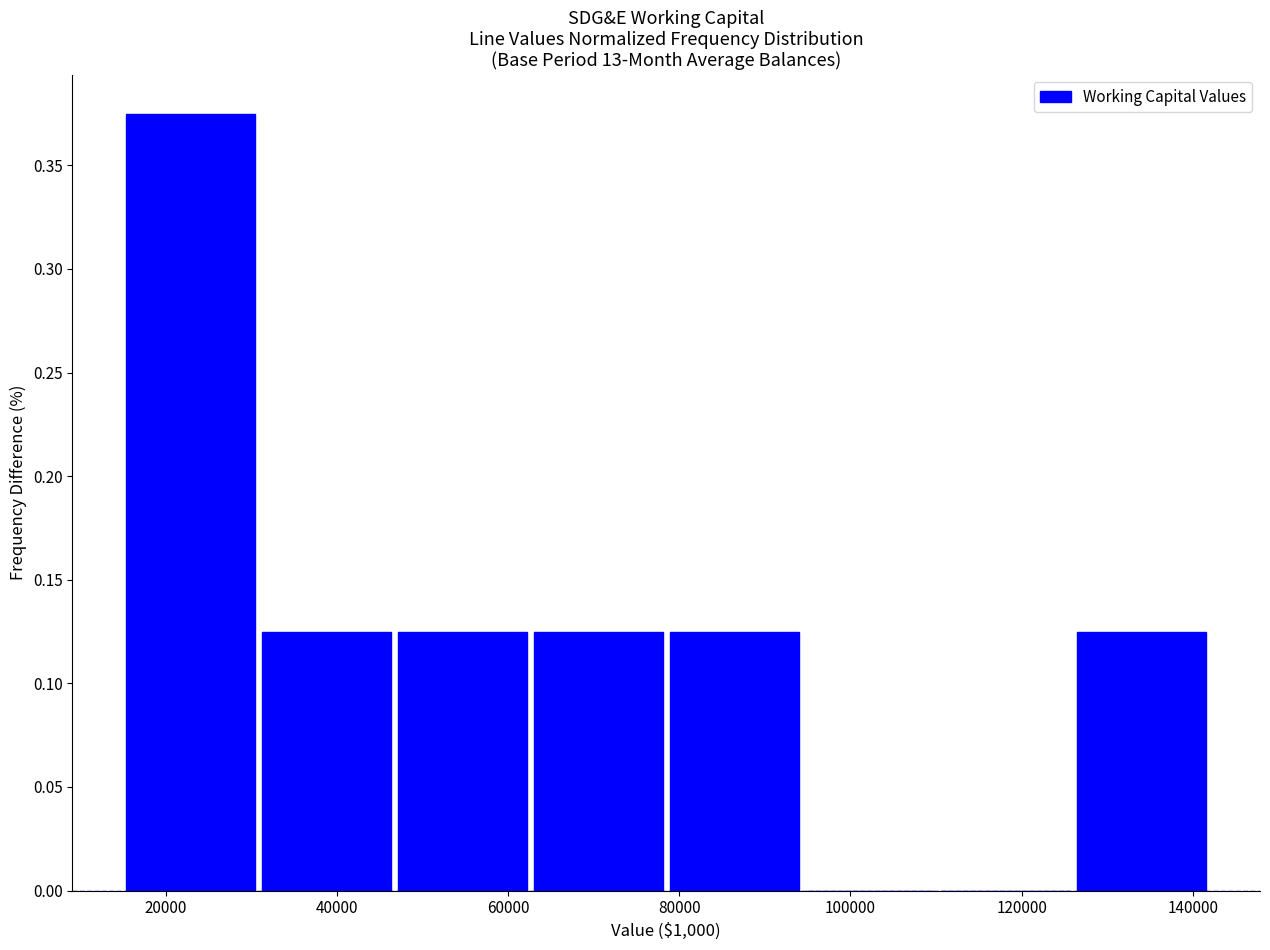

Reading left to right, list every bar in this chart as the range it spans on the x-axis followed by its height. Neither the bar edges nor the heights are printed on the chart, so give them approximately, as read against the axes.

16000 to 32000: 0.375
32000 to 48000: 0.125
48000 to 62000: 0.125
62000 to 78000: 0.125
78000 to 94000: 0.125
94000 to 110000: 0
110000 to 126000: 0
126000 to 142000: 0.125